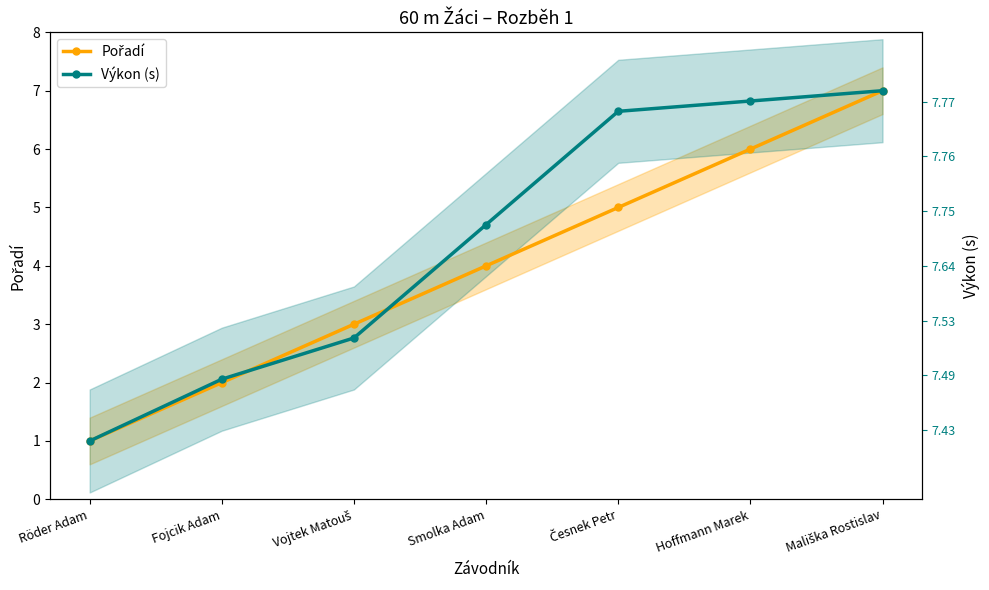

How many values in the Pořadí series exceed 4?

3